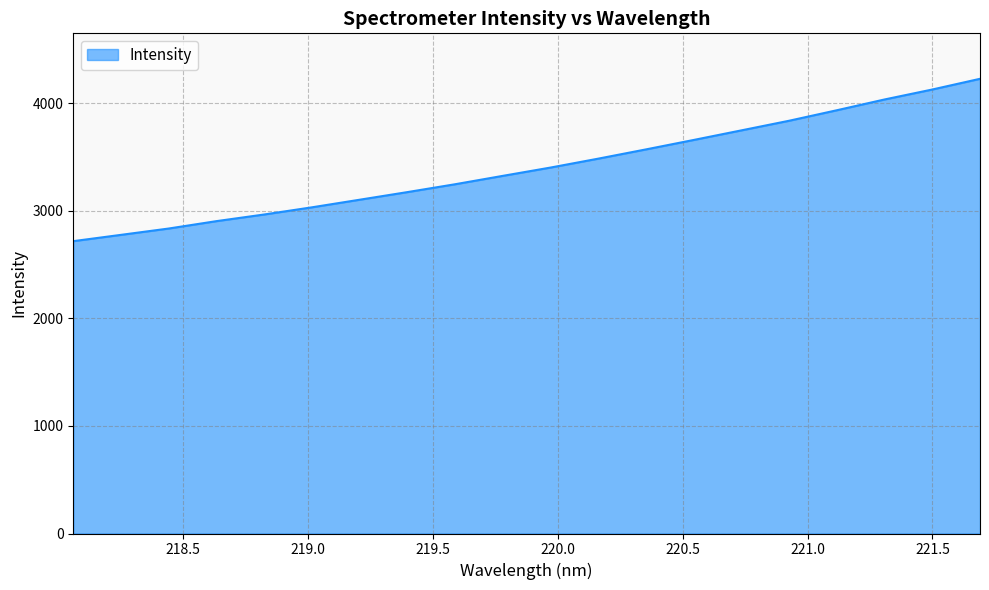

What is the difference between the maximum and minimum values?

1508.7